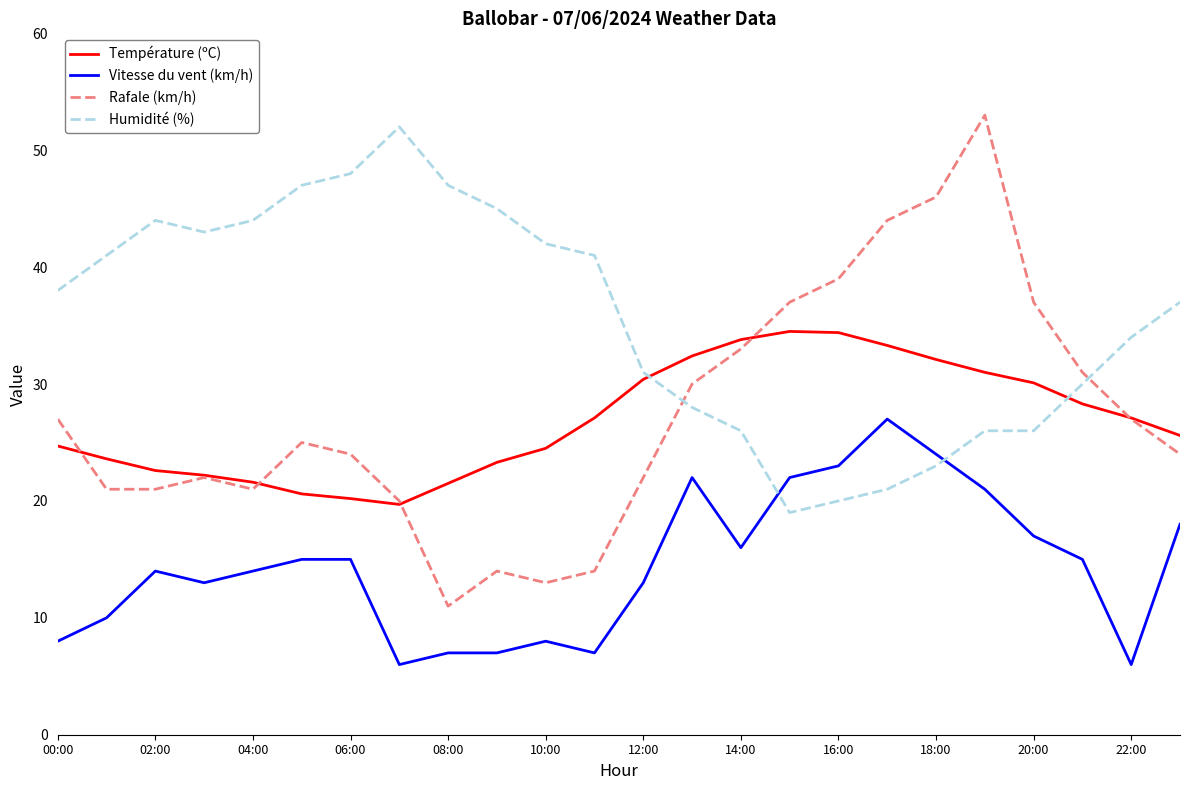

What is the average value of the Vitesse du vent (km/h) series?

14.5